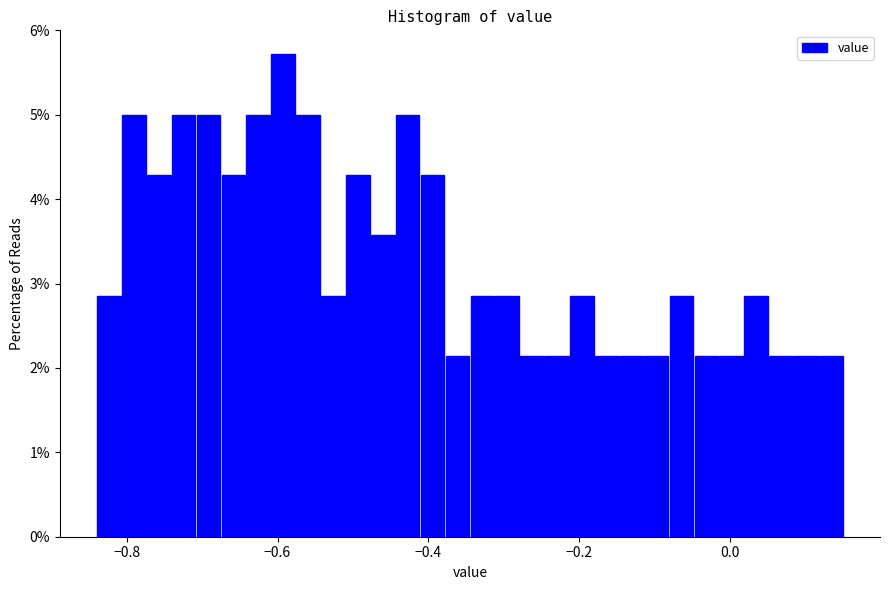

Around what value on the x-axis is the tallest bar? Give the approximate position of its centre, as read against the axis.

-0.60